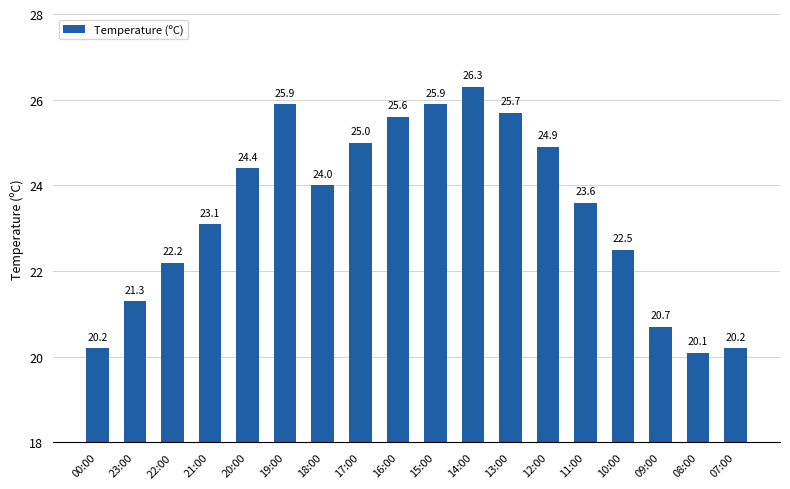

The value at 16:00 is 38.9. True or false?

False